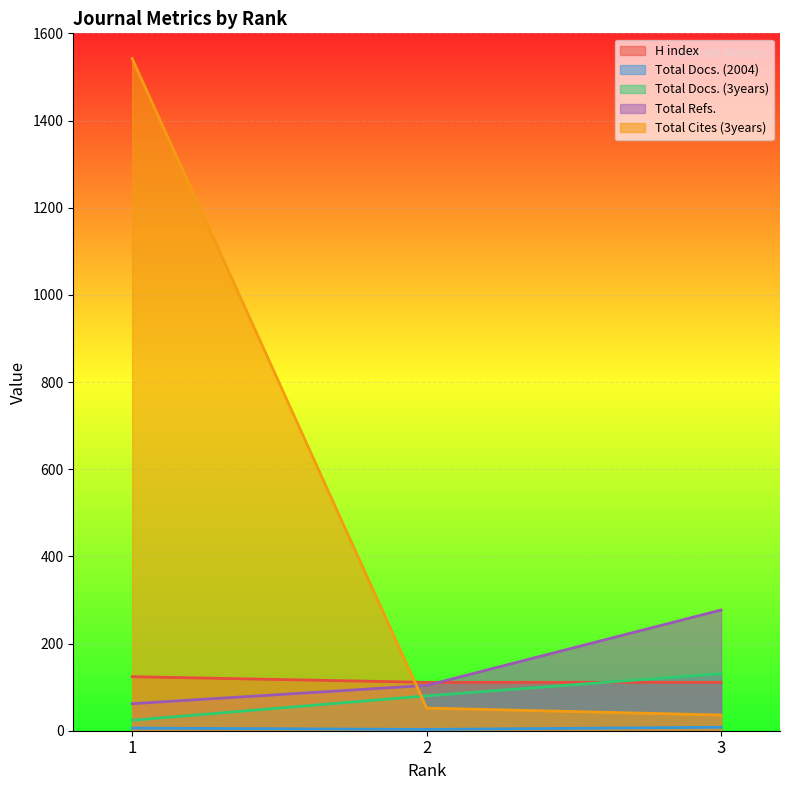

What is the average value of the Total Refs. series?

148